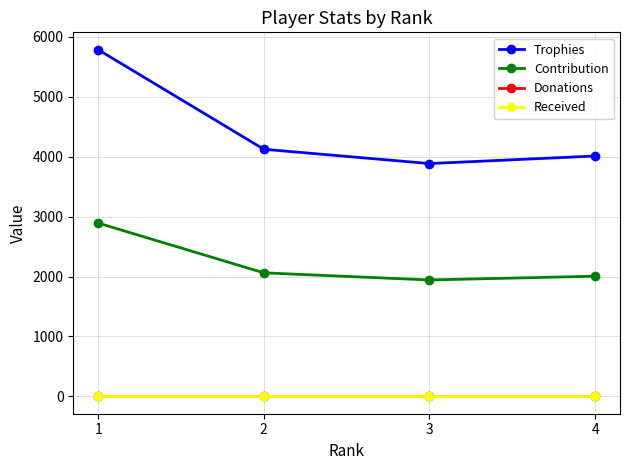

Is this an area chart (filled region under the line)?

No